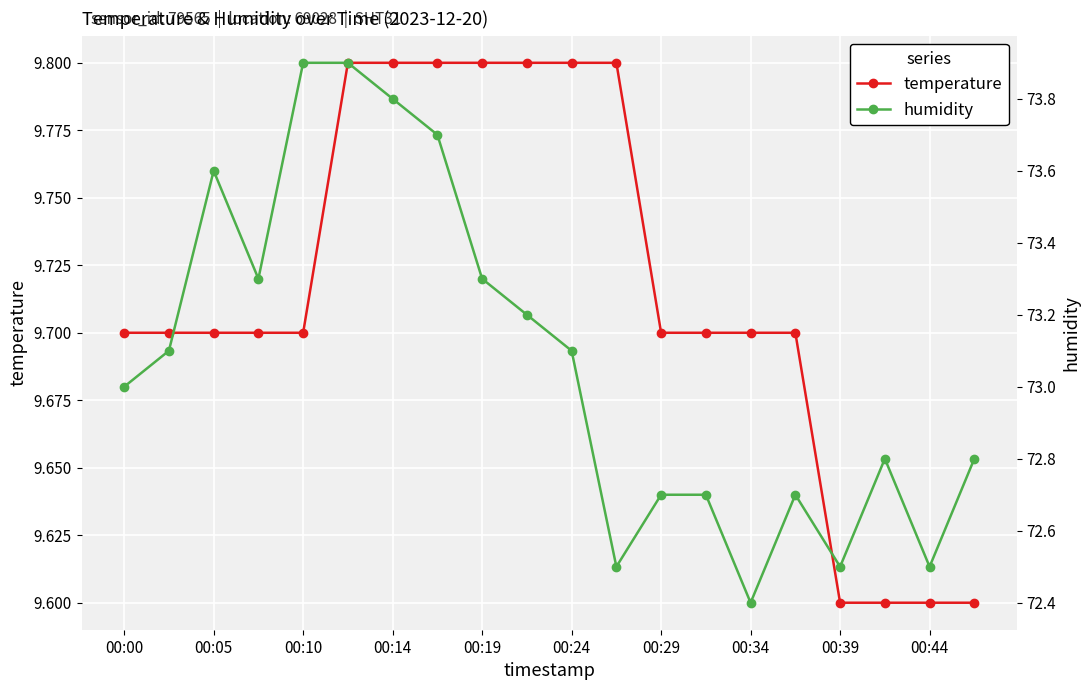

What is the sum of all temperature values?

194.3